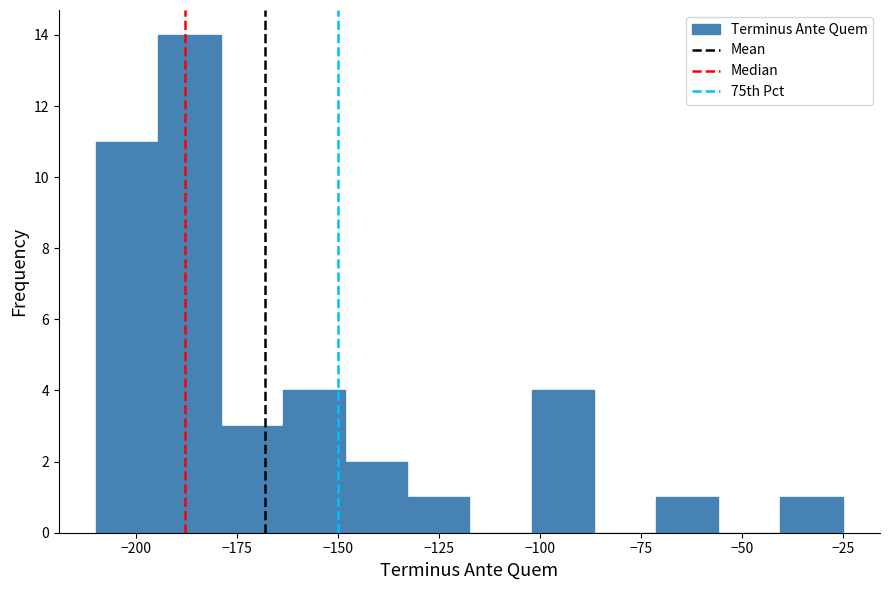

Read against the x-axis, roughly where is the centre of the tallest bar?

-185